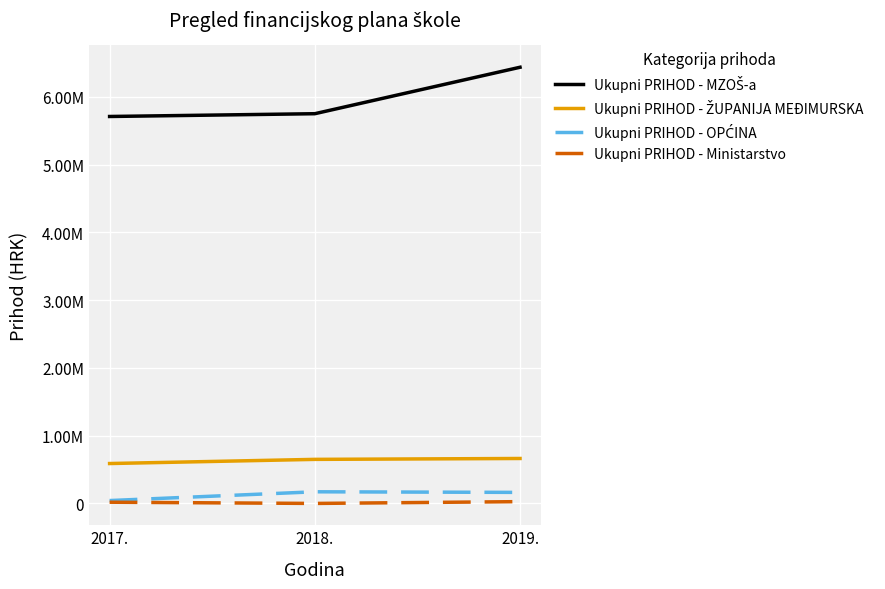

Which category has the highest value in the Ukupni PRIHOD - ŽUPANIJA MEĐIMURSKA series?

2019.